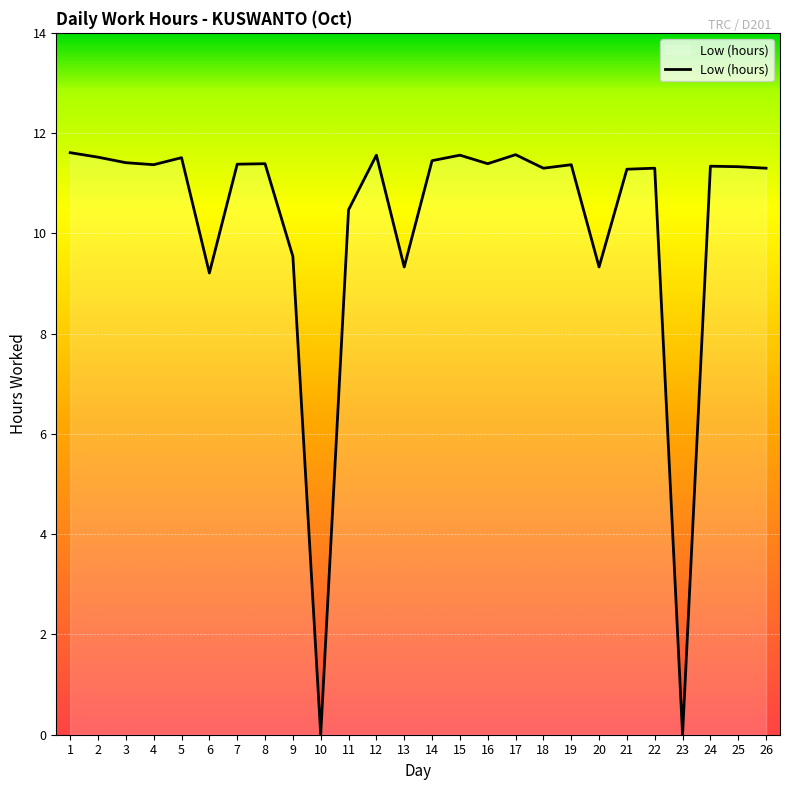

Is it true that the value at 26 is 11.3?

True